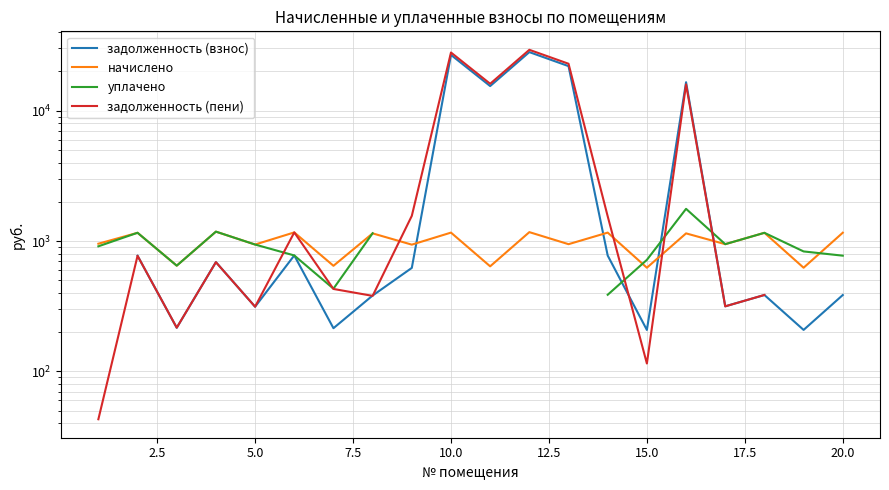

What position from the left is 12.5?

6